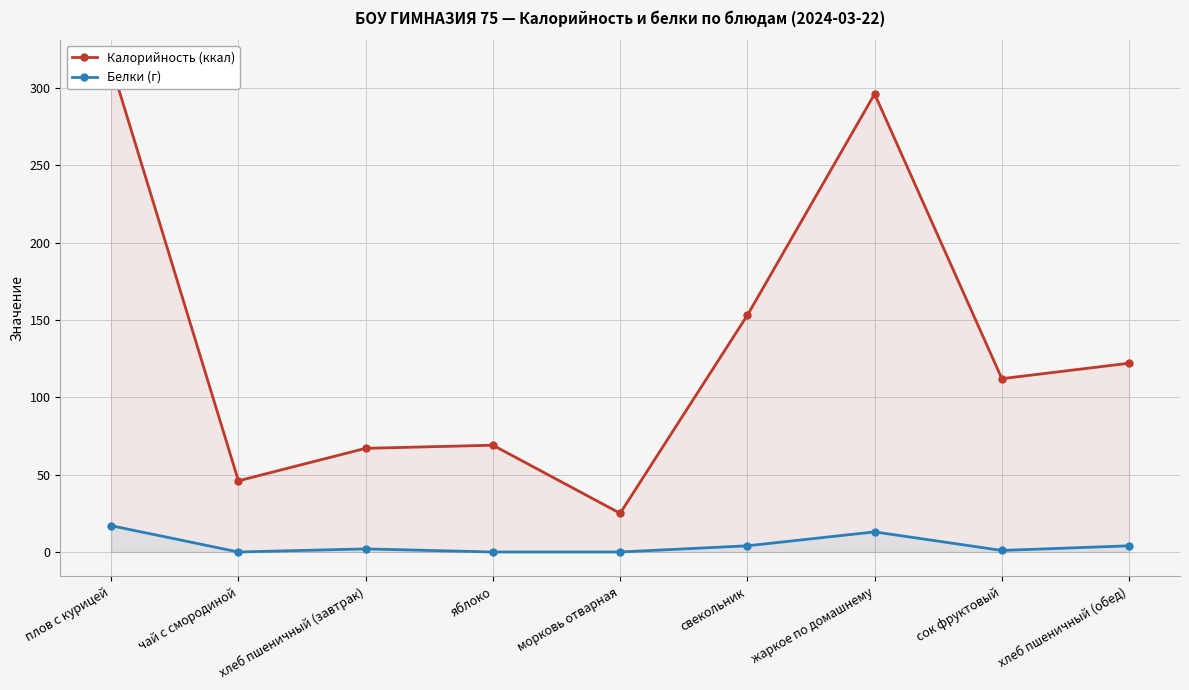

Reading right to left, transcribe all the data shown in this chart.

Калорийность (ккал): хлеб пшеничный (обед)=122	сок фруктовый=112	жаркое по домашнему=296	свекольник=153	морковь отварная=25	яблоко=69	хлеб пшеничный (завтрак)=67	чай с смородиной=46	плов с курицей=315
Белки (г): хлеб пшеничный (обед)=4	сок фруктовый=1	жаркое по домашнему=13	свекольник=4	морковь отварная=0	яблоко=0	хлеб пшеничный (завтрак)=2	чай с смородиной=0	плов с курицей=17